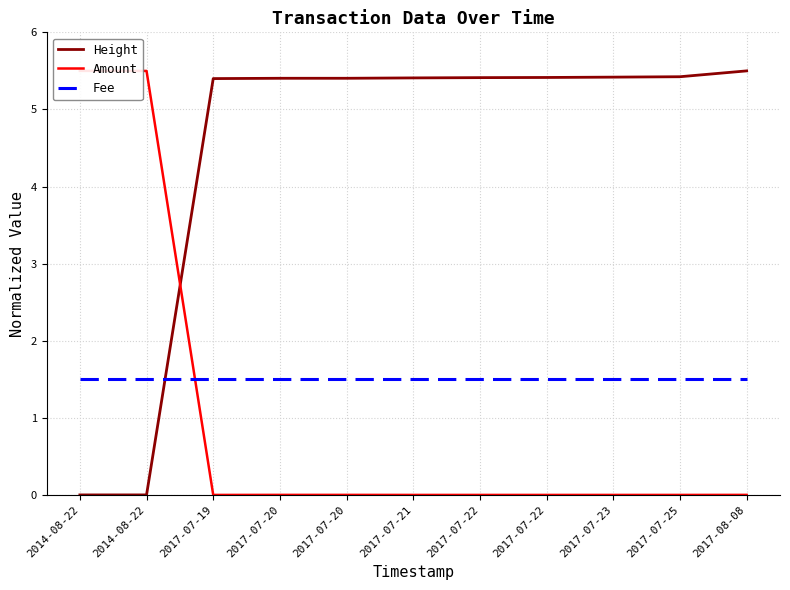

Reading left to right, transcribe all the data shown in this chart.

Height: 2014-08-22=0.0	2014-08-22=0.0	2017-07-19=5.4	2017-07-20=5.4	2017-07-20=5.4	2017-07-21=5.4	2017-07-22=5.4	2017-07-22=5.4	2017-07-23=5.4	2017-07-25=5.4	2017-08-08=5.5
Amount: 2014-08-22=5.5	2014-08-22=5.5	2017-07-19=0.0	2017-07-20=0.0	2017-07-20=0.0	2017-07-21=0.0	2017-07-22=0.0	2017-07-22=0.0	2017-07-23=0.0	2017-07-25=0.0	2017-08-08=0.0
Fee: 2014-08-22=1.5	2014-08-22=1.5	2017-07-19=1.5	2017-07-20=1.5	2017-07-20=1.5	2017-07-21=1.5	2017-07-22=1.5	2017-07-22=1.5	2017-07-23=1.5	2017-07-25=1.5	2017-08-08=1.5